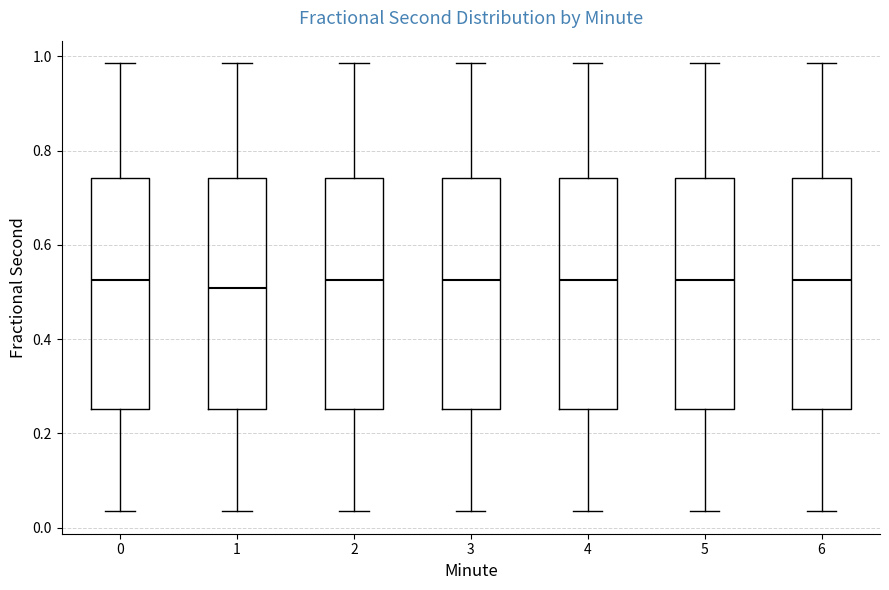

Reading left to right, transcribe this box plot: for each box, give where its median line is, the range the box spans, and where its two whiskers end, as read against the y-axis. The values are not printed on the chart, so give them approximately, as read against the axis.

0: median 0.52, box 0.26 to 0.74, whiskers 0.04 to 0.98
1: median 0.50, box 0.26 to 0.74, whiskers 0.04 to 0.98
2: median 0.52, box 0.26 to 0.74, whiskers 0.04 to 0.98
3: median 0.52, box 0.26 to 0.74, whiskers 0.04 to 0.98
4: median 0.52, box 0.26 to 0.74, whiskers 0.04 to 0.98
5: median 0.52, box 0.26 to 0.74, whiskers 0.04 to 0.98
6: median 0.52, box 0.26 to 0.74, whiskers 0.04 to 0.98